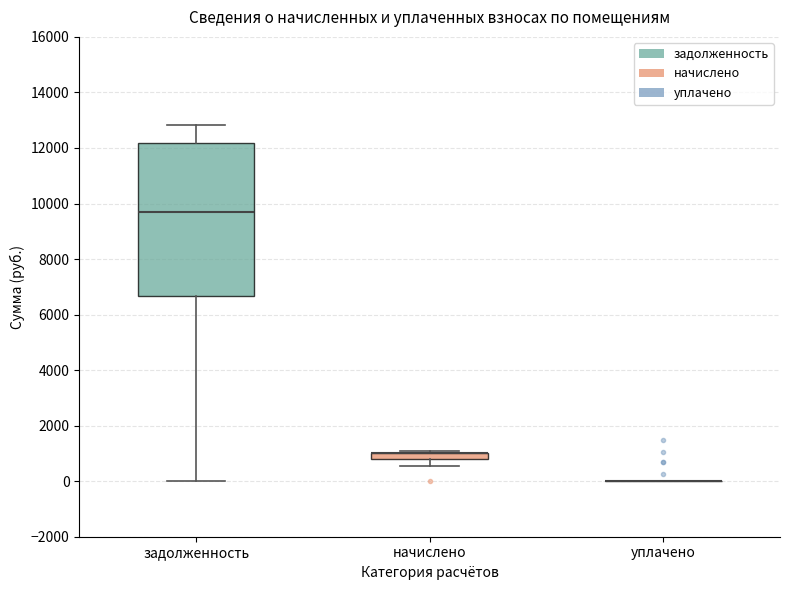

Where does the median line of the box for задолженность sit on the y-axis? The values are not printed on the chart, so give them approximately, as read against the axis.

9600